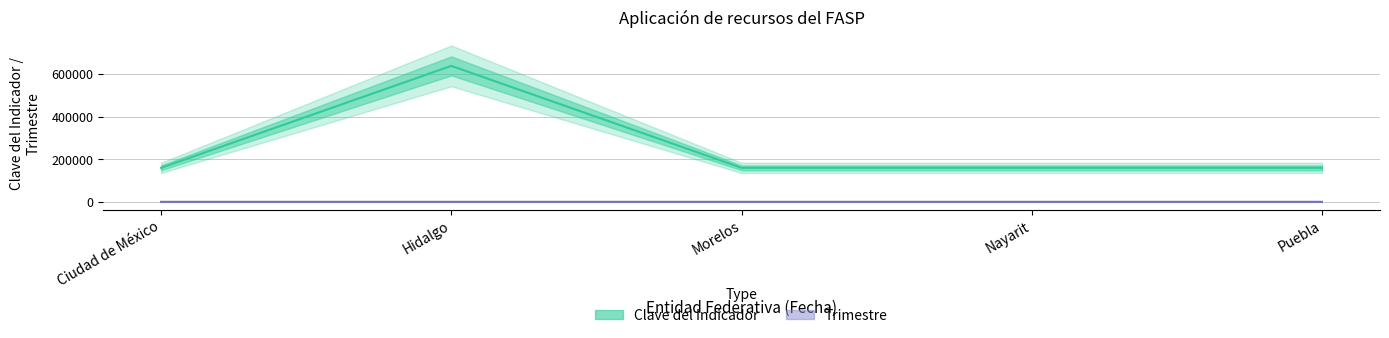

Reading left to right, list all the values displayed in this chart.

Clave del Indicador: 159758	639032	159758	159758	159758
Trimestre: 3	12	3	3	3